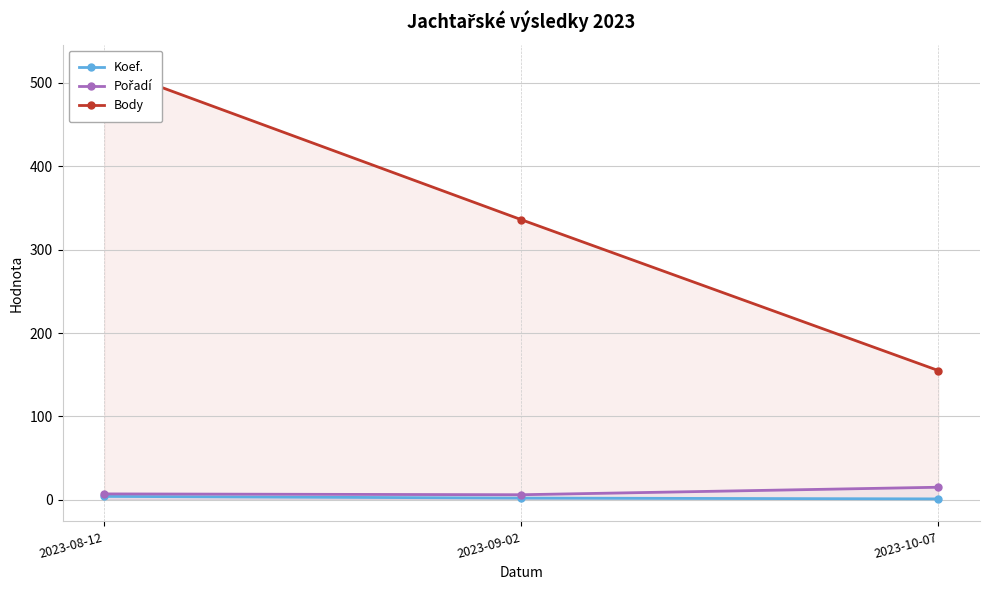

At which category is the sum across all series the highest?

2023-08-12